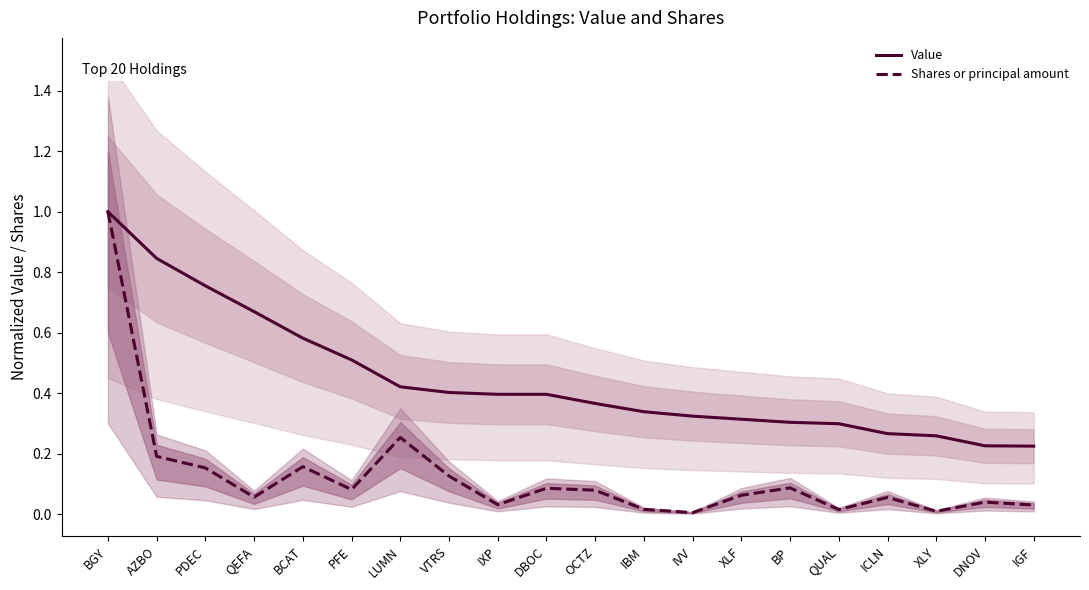

Reading left to right, what are all the values shown in this chart?

Value: 1.0	0.8	0.8	0.7	0.6	0.5	0.4	0.4	0.4	0.4	0.4	0.3	0.3	0.3	0.3	0.3	0.3	0.3	0.2	0.2
Shares or principal amount: 1.0	0.2	0.2	0.1	0.2	0.1	0.3	0.1	0.0	0.1	0.1	0.0	0.0	0.1	0.1	0.0	0.1	0.0	0.0	0.0